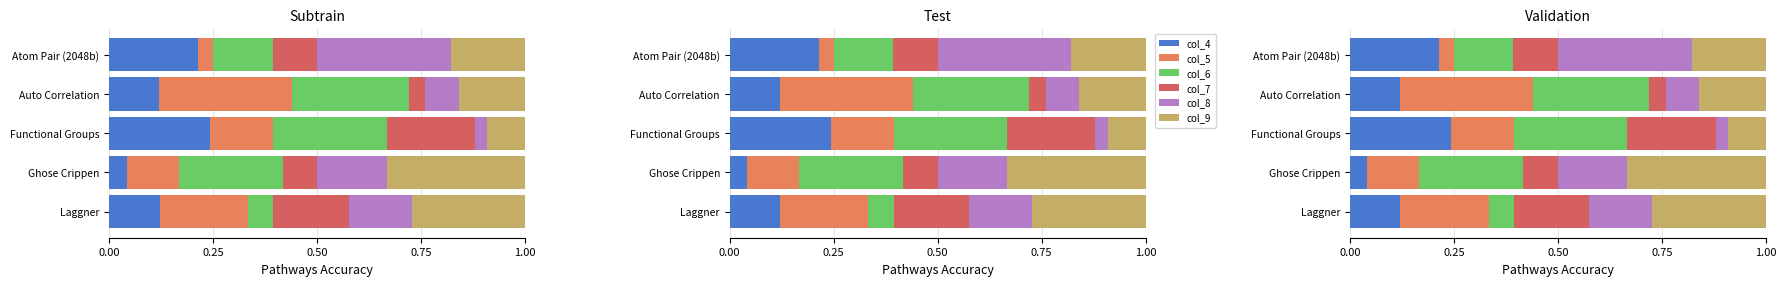

At Functional Groups, list the series in order from largest to smallest.

col_6, col_4, col_7, col_5, col_9, col_8